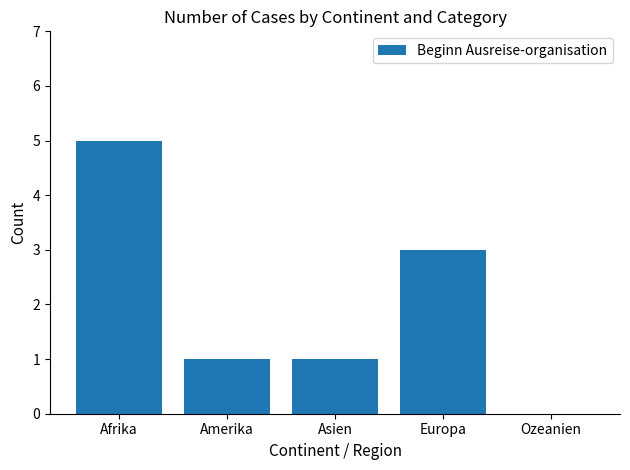

What is the change in value from Asien to Ozeanien?

-1